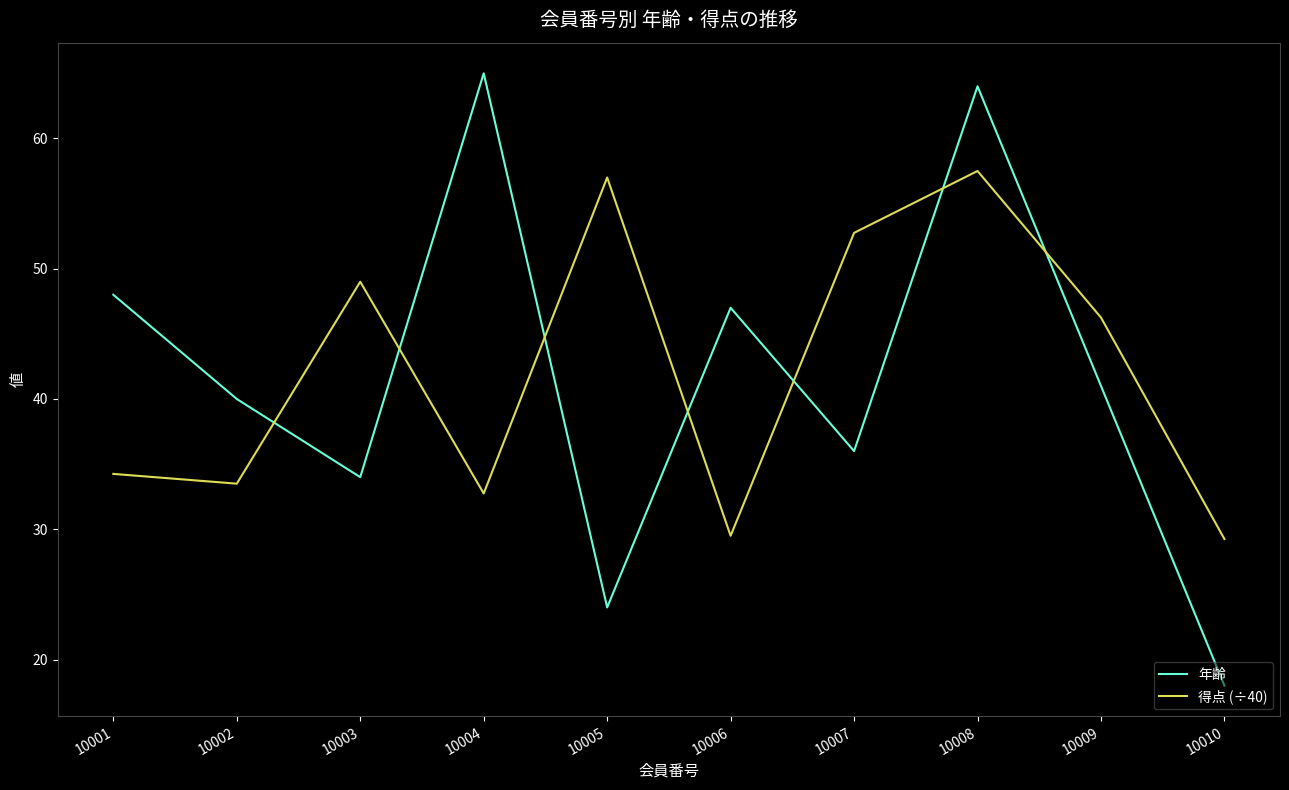

How many times do 年齢 and 得点 (÷40) cross each other?

7